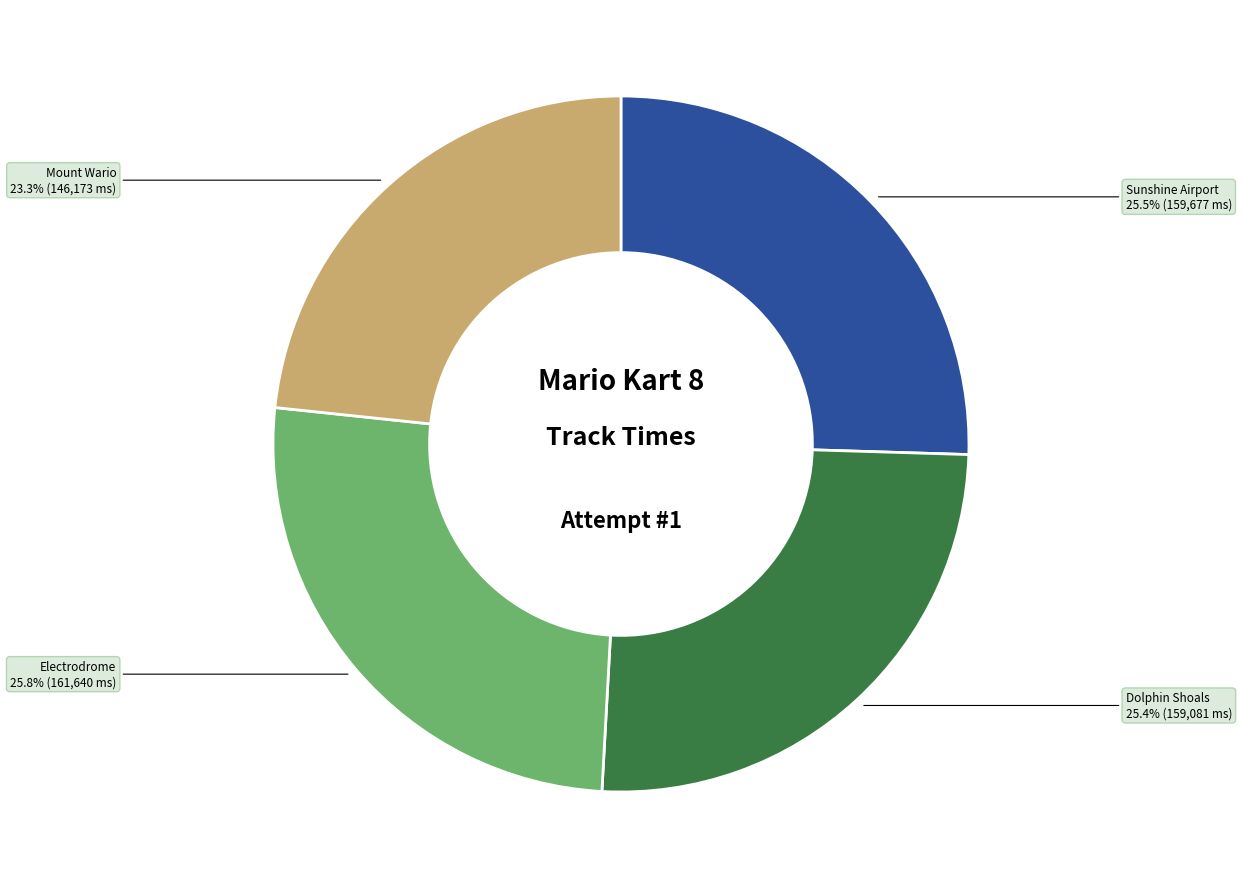

To the nearest percent, what is the difference between the largest and smallest slice percentages?

2%